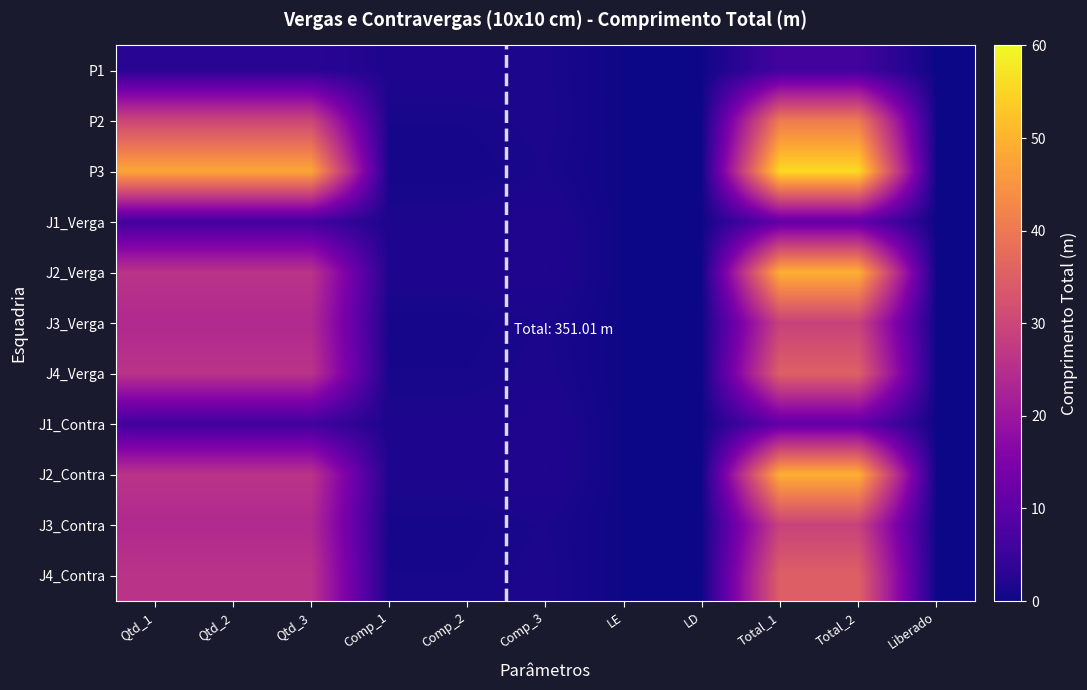

Rank the series by their maximum value, from highest to lowest.

P3, J2_Verga, J2_Contra, P2, J4_Verga, J4_Contra, J3_Verga, J3_Contra, J1_Verga, J1_Contra, P1